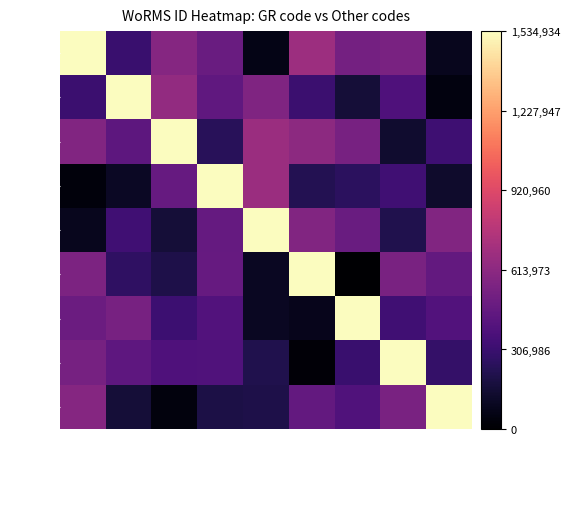

At Bergen-MES7-11, list the series in order from largest to smallest.

RCC7026, RCC7022, RCC7023, RCC7024, RCC7020, RCC7025, RCC7021, RCC661, RCC6703